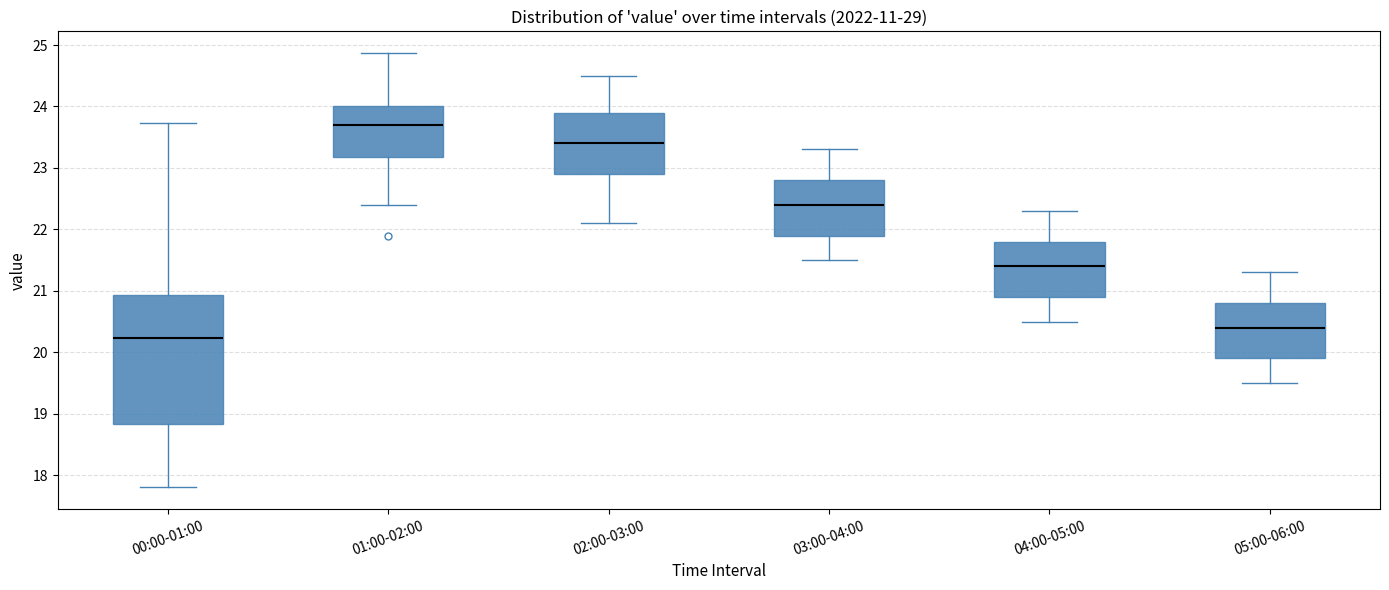

Reading left to right, transcribe this box plot: for each box, give where its median line is, the range the box spans, and where its two whiskers end, as read against the y-axis. The values are not printed on the chart, so give them approximately, as read against the axis.

00:00-01:00: median 20.2, box 18.8 to 20.9, whiskers 17.8 to 23.7
01:00-02:00: median 23.7, box 23.2 to 24.0, whiskers 22.4 to 24.9
02:00-03:00: median 23.4, box 22.9 to 23.9, whiskers 22.1 to 24.5
03:00-04:00: median 22.4, box 21.9 to 22.8, whiskers 21.5 to 23.3
04:00-05:00: median 21.4, box 20.9 to 21.8, whiskers 20.5 to 22.3
05:00-06:00: median 20.4, box 19.9 to 20.8, whiskers 19.5 to 21.3